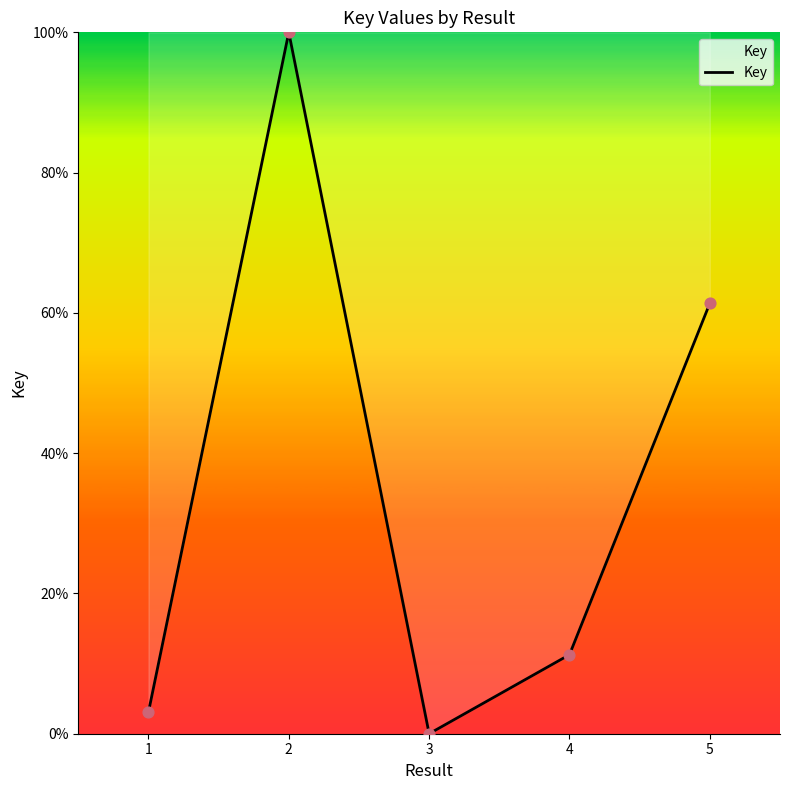

What is the change in value from 2 to 4?

-88.7